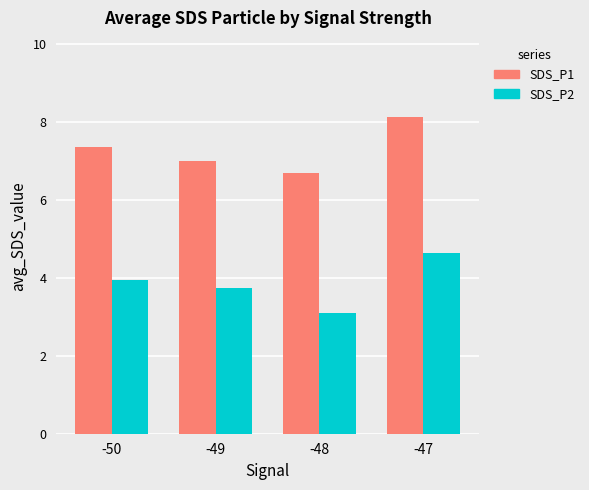

What value does the SDS_P2 series have at -50?

4.0